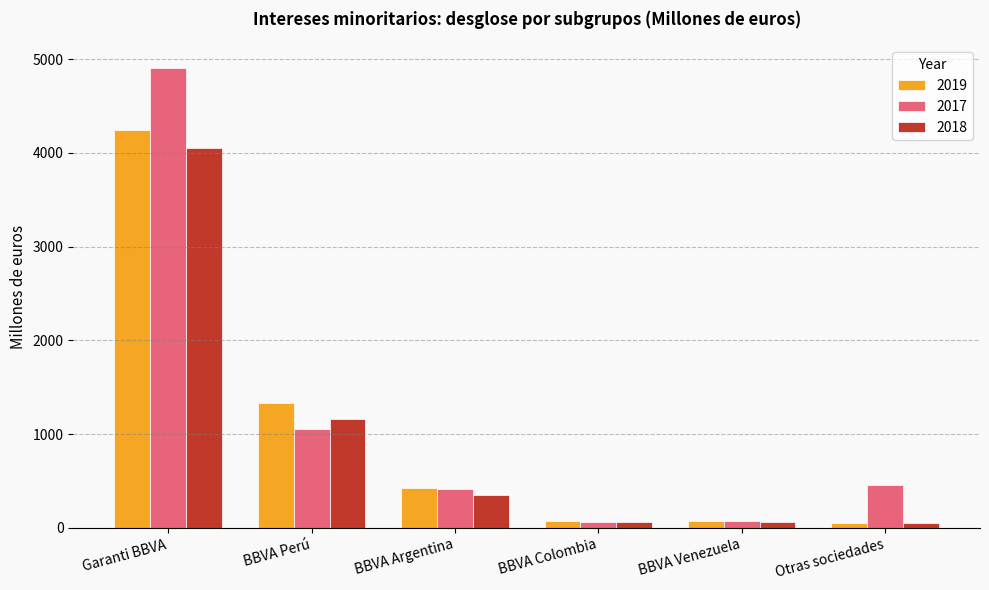

What is the difference between the highest and lowest values at Garanti BBVA?

845